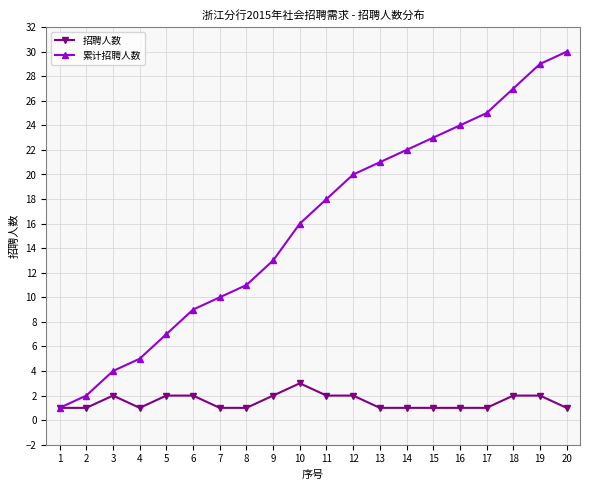

What is the value of the 累计招聘人数 point at the 15th from the left?

23